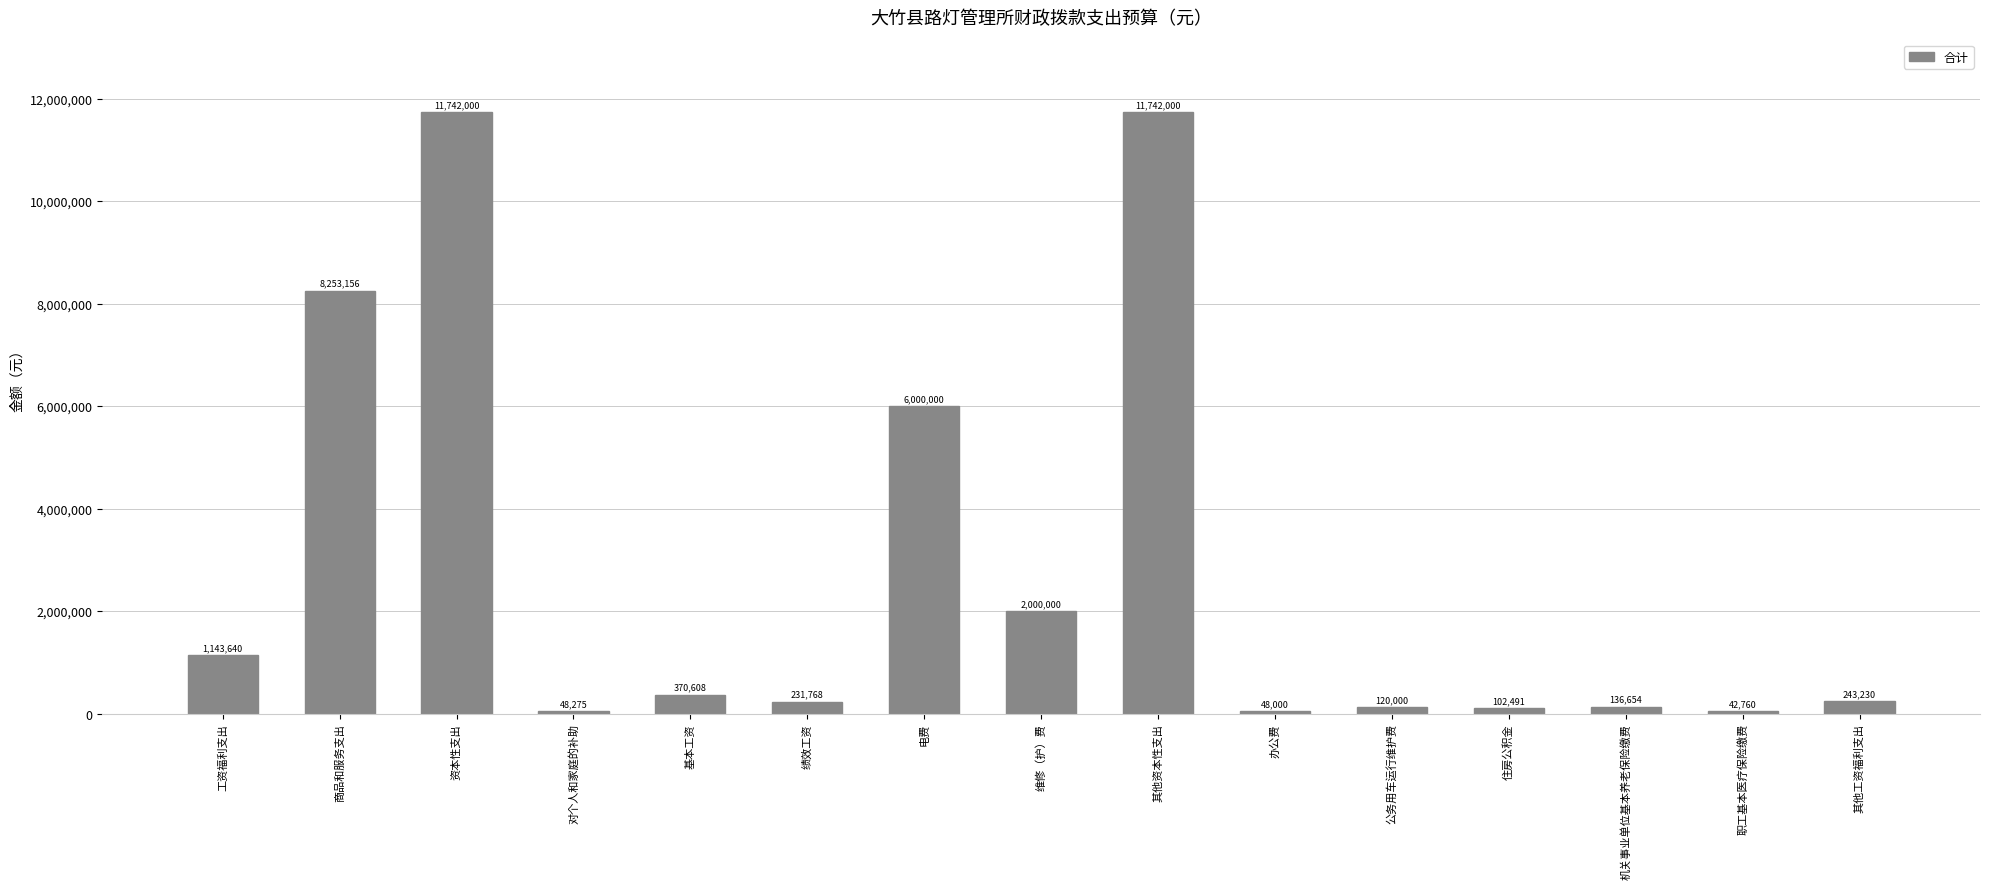

Reading left to right, transcribe all the data shown in this chart.

1143640	8253156	11742000	48275	370608	231768	6000000	2000000	11742000	48000	120000	102491	136654	42760	243230